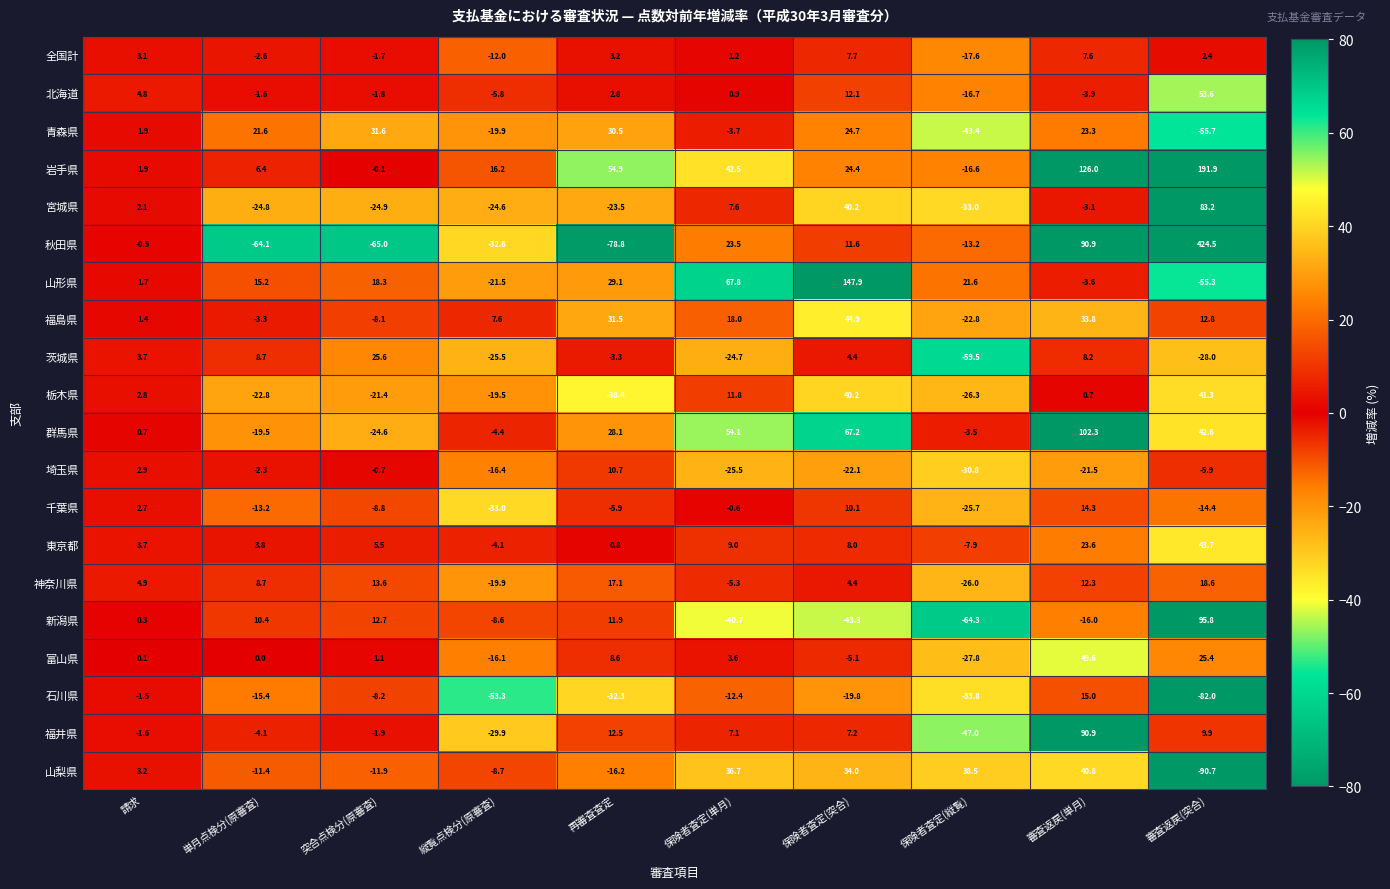

At how many categories does at least one series exceed 152?

1